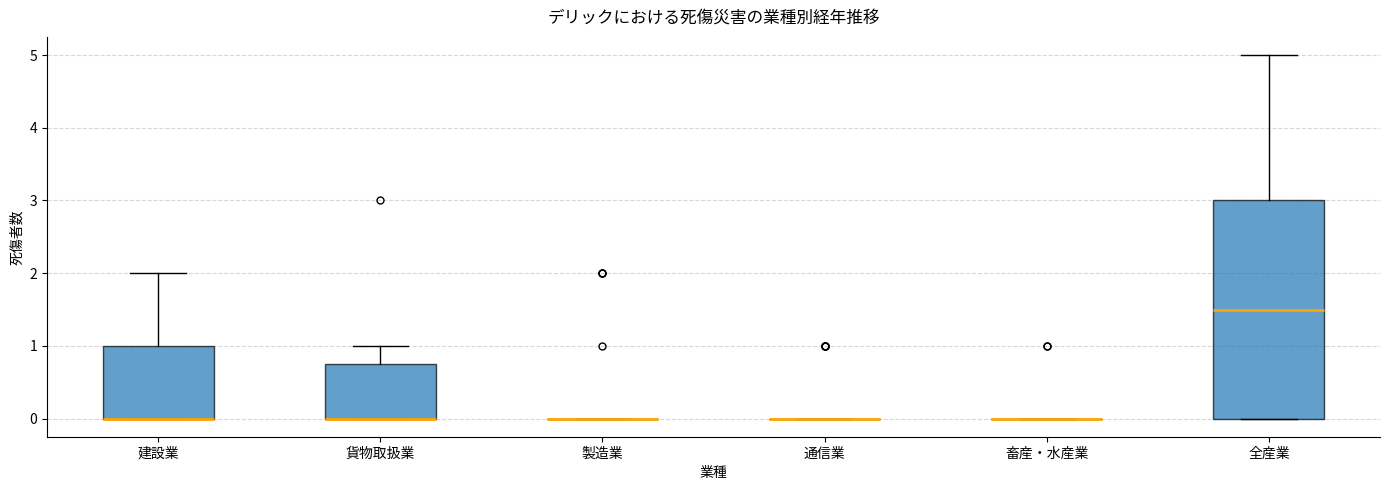

Reading left to right, read every box against the y-axis: the position of its median line, the range the box covers, and the ends of its whiskers. The values are not printed on the chart, so give them approximately, as read against the axis.

建設業: median 0.0 (drawn on the box's lower edge), box 0.0 to 1.0, whiskers 0.0 to 2.0
貨物取扱業: median 0.0 (drawn on the box's lower edge), box 0.0 to 0.8, whiskers 0.0 to 1.0
製造業: box collapsed to a line at 0.0, whiskers 0.0 to 0.0
通信業: box collapsed to a line at 0.0, whiskers 0.0 to 0.0
畜産・水産業: box collapsed to a line at 0.0, whiskers 0.0 to 0.0
全産業: median 1.5, box 0.0 to 3.0, whiskers 0.0 to 5.0